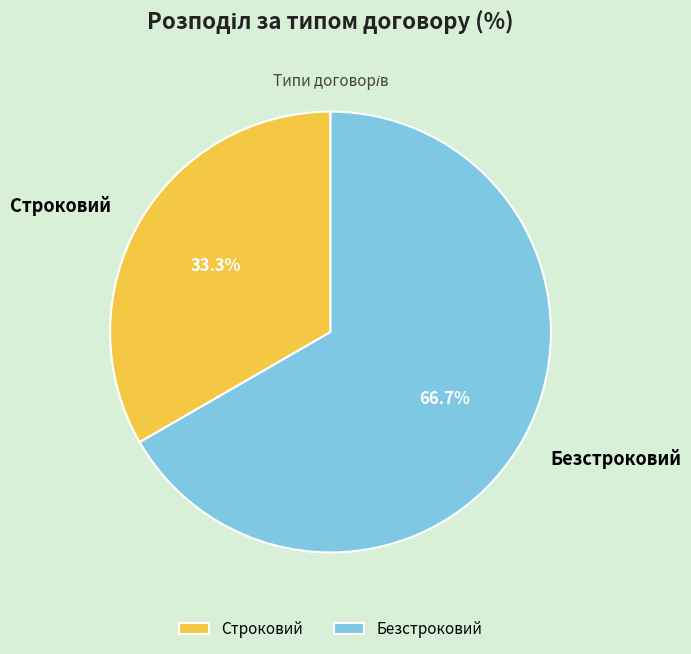

Which slice is the largest?

Безстроковий